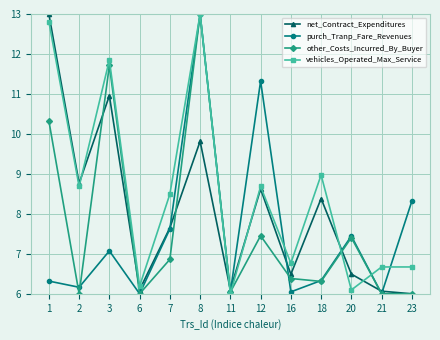

True or false: other_Costs_Incurred_By_Buyer has more than 2 points higher than both neighbors.

True